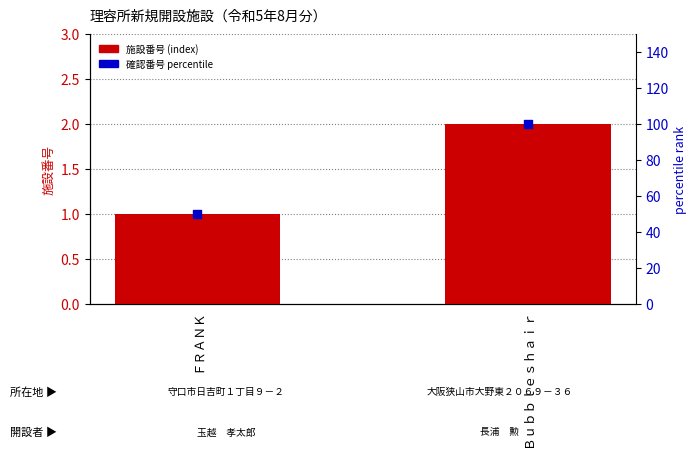

What are all the series names shown in the legend?

施設番号 (index), 確認番号 percentile